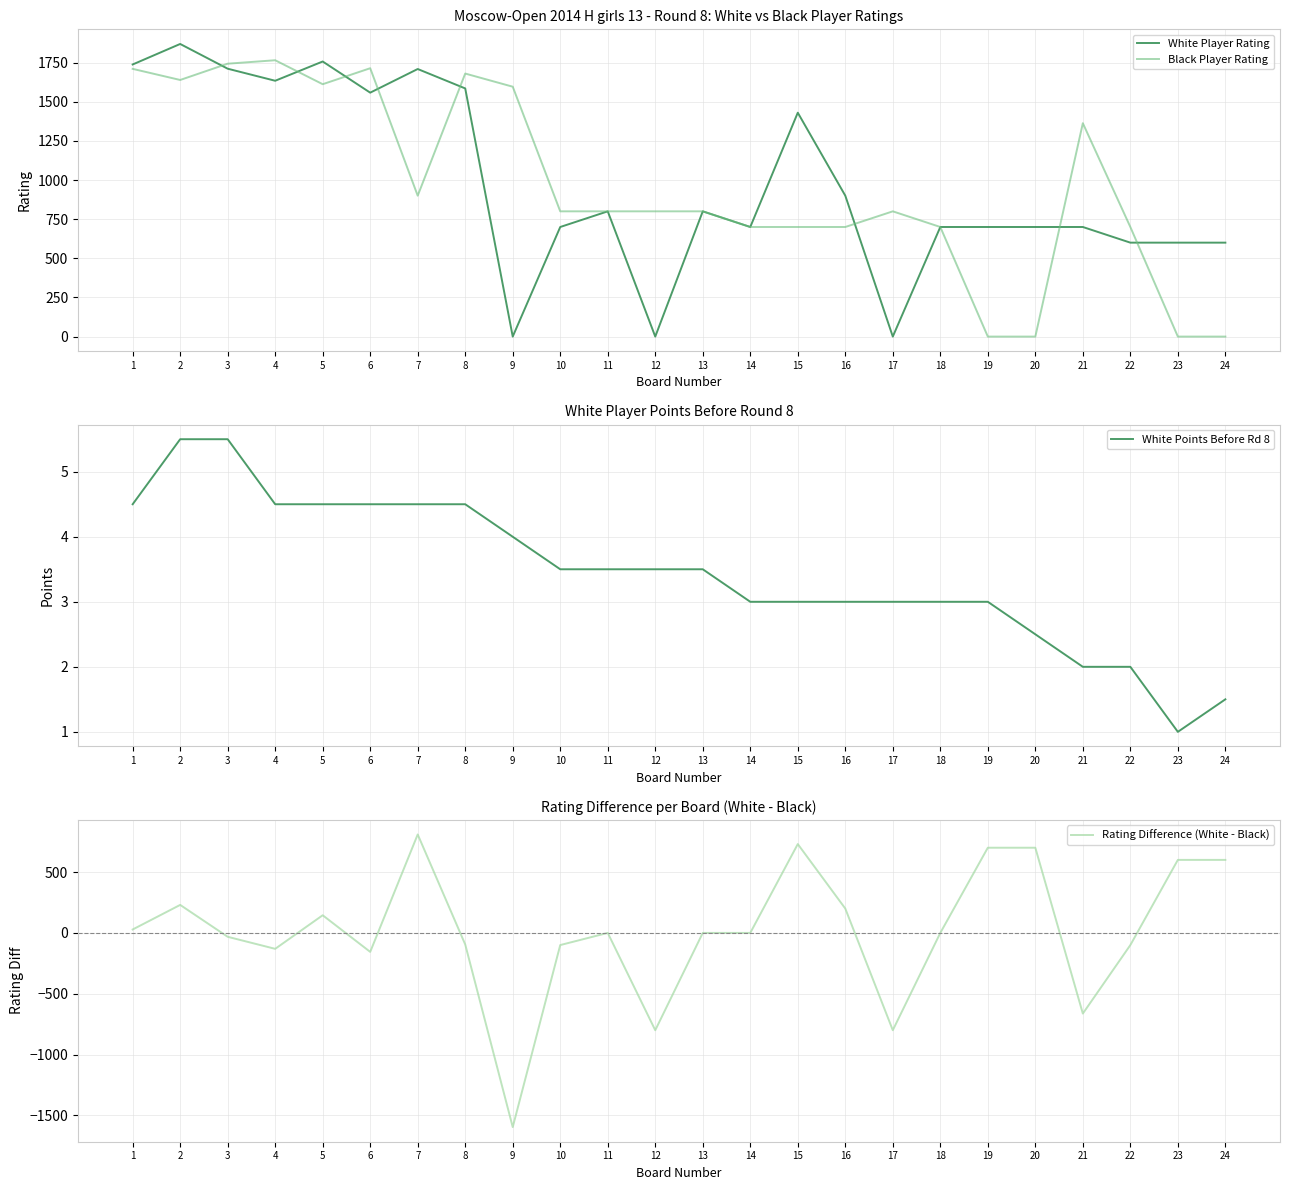

What is the difference between the maximum and minimum values in the Rating Difference (White - Black) series?

2405